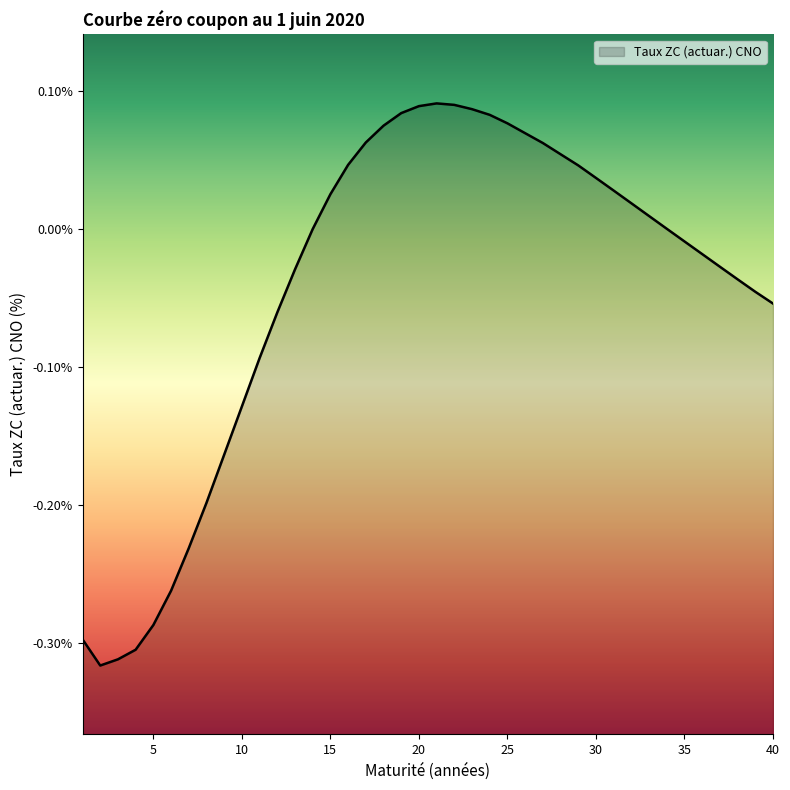

What is the maximum value shown in the chart?

0.1